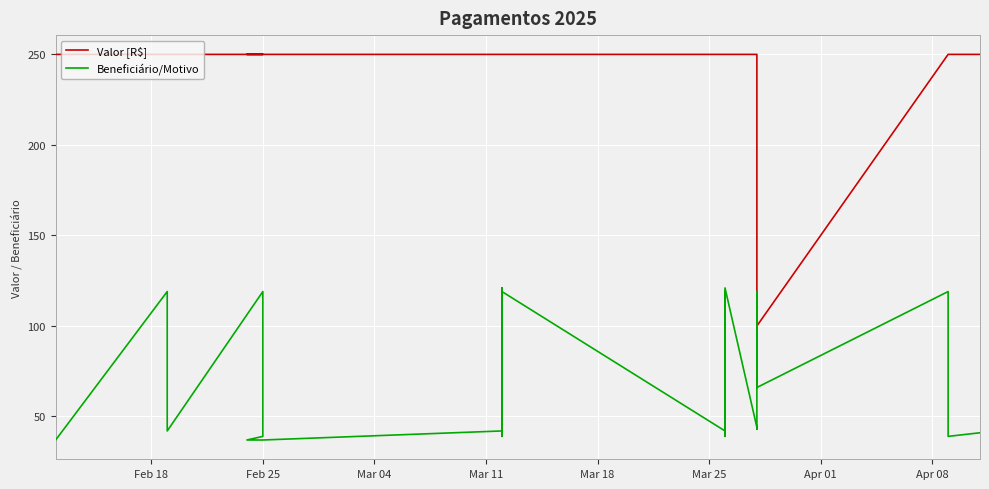

At how many categories does at least one series exceed 231?

24